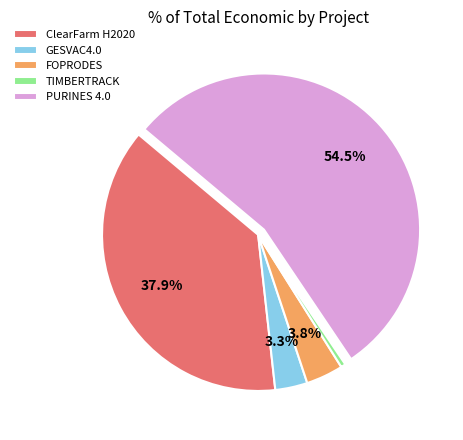

Which has a higher value, ClearFarm H2020 or GESVAC4.0?

ClearFarm H2020